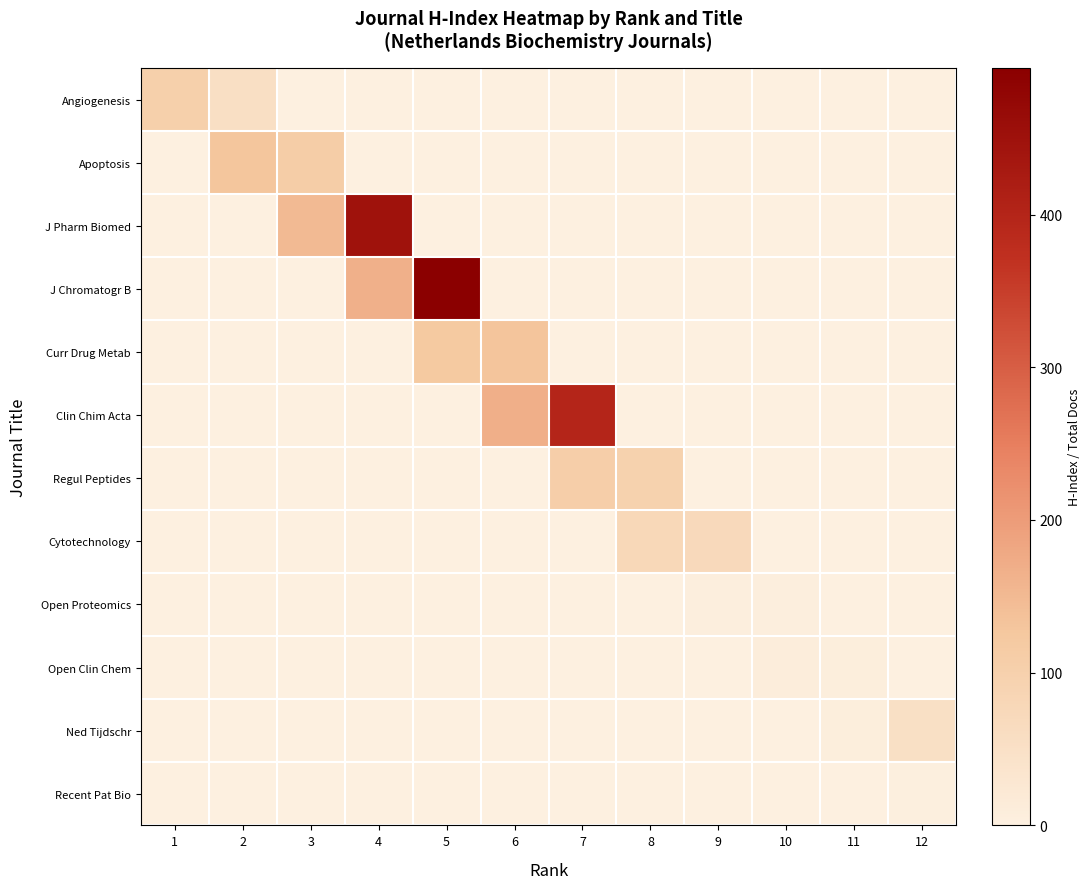

Rank the series at 12 from highest to lowest value.

Ned Tijdschr, Recent Pat Bio, Angiogenesis, Apoptosis, J Pharm Biomed, J Chromatogr B, Curr Drug Metab, Clin Chim Acta, Regul Peptides, Cytotechnology, Open Proteomics, Open Clin Chem